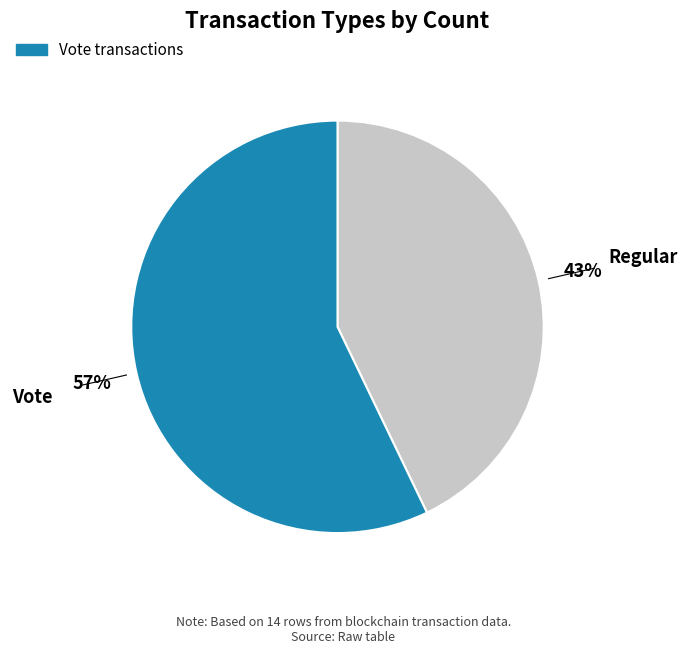

Does any single category account for the majority?

Yes